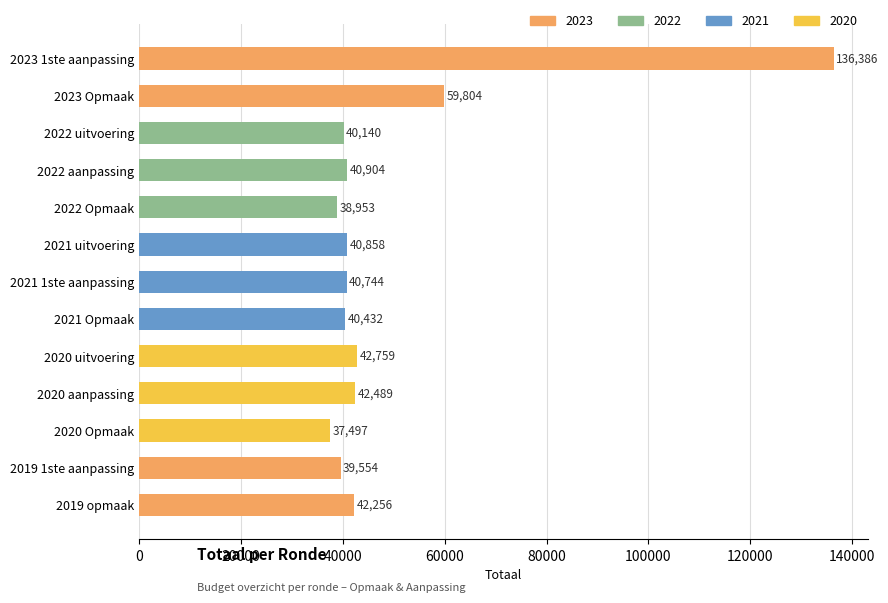

Is it true that the value at 2021 Opmaak is 8540?

False